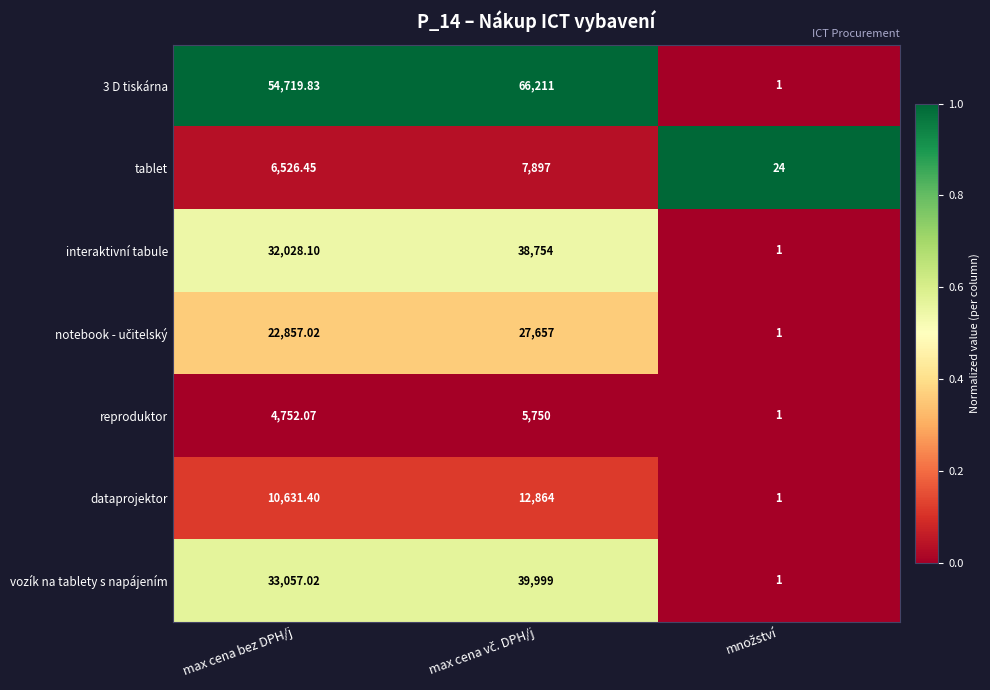

Where is interaktivní tabule nearest to the value 19377?

max cena bez DPH/j